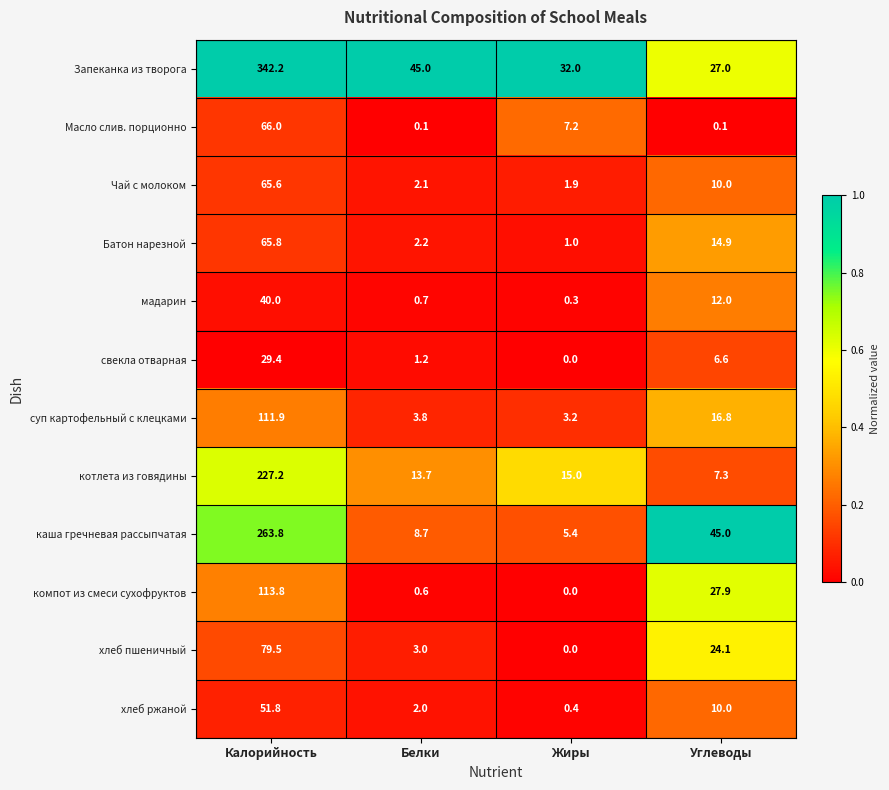

At which label does хлеб ржаной reach its minimum?

Жиры